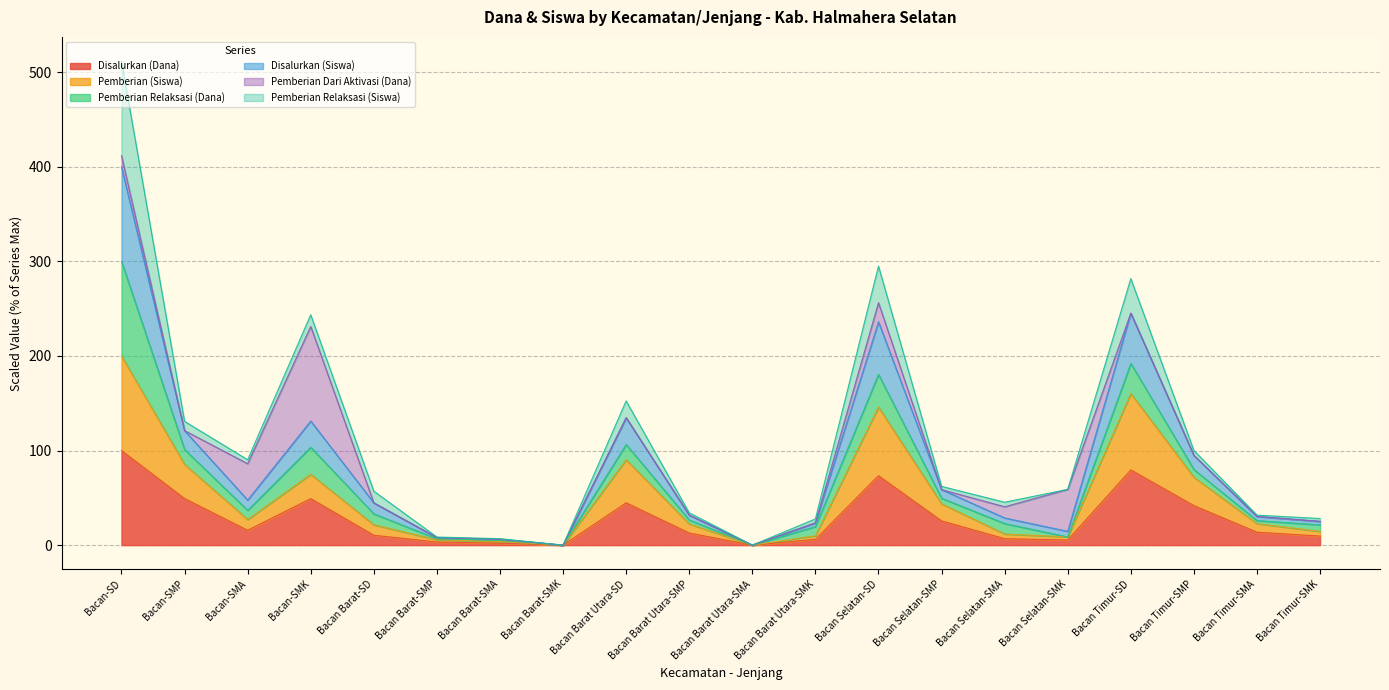

Which series has the largest range (max minus min)?

Disalurkan (Siswa)